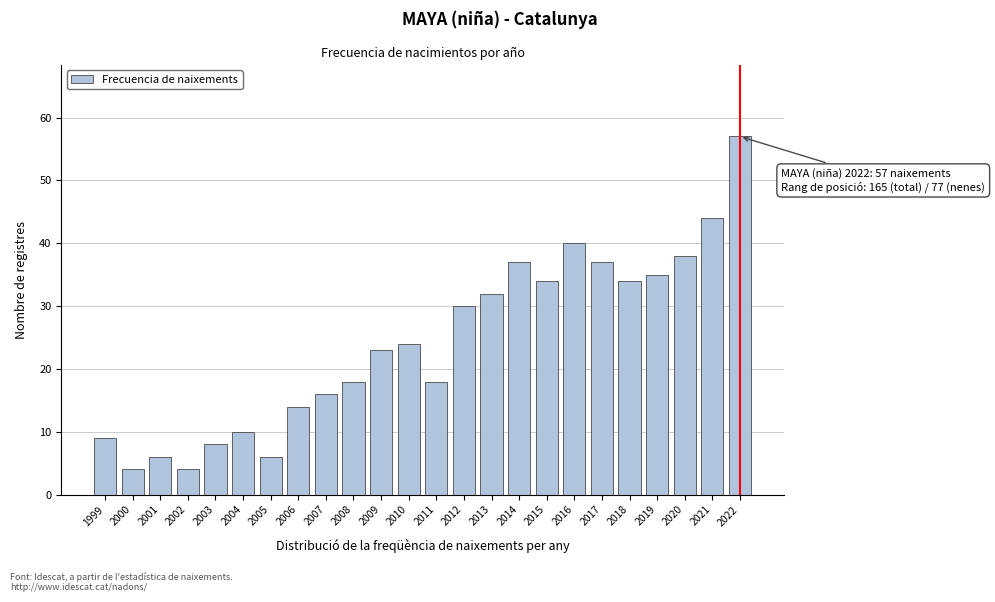

Reading left to right, list all the values displayed in this chart.

1999=9	2000=4	2001=6	2002=4	2003=8	2004=10	2005=6	2006=14	2007=16	2008=18	2009=23	2010=24	2011=18	2012=30	2013=32	2014=37	2015=34	2016=40	2017=37	2018=34	2019=35	2020=38	2021=44	2022=57